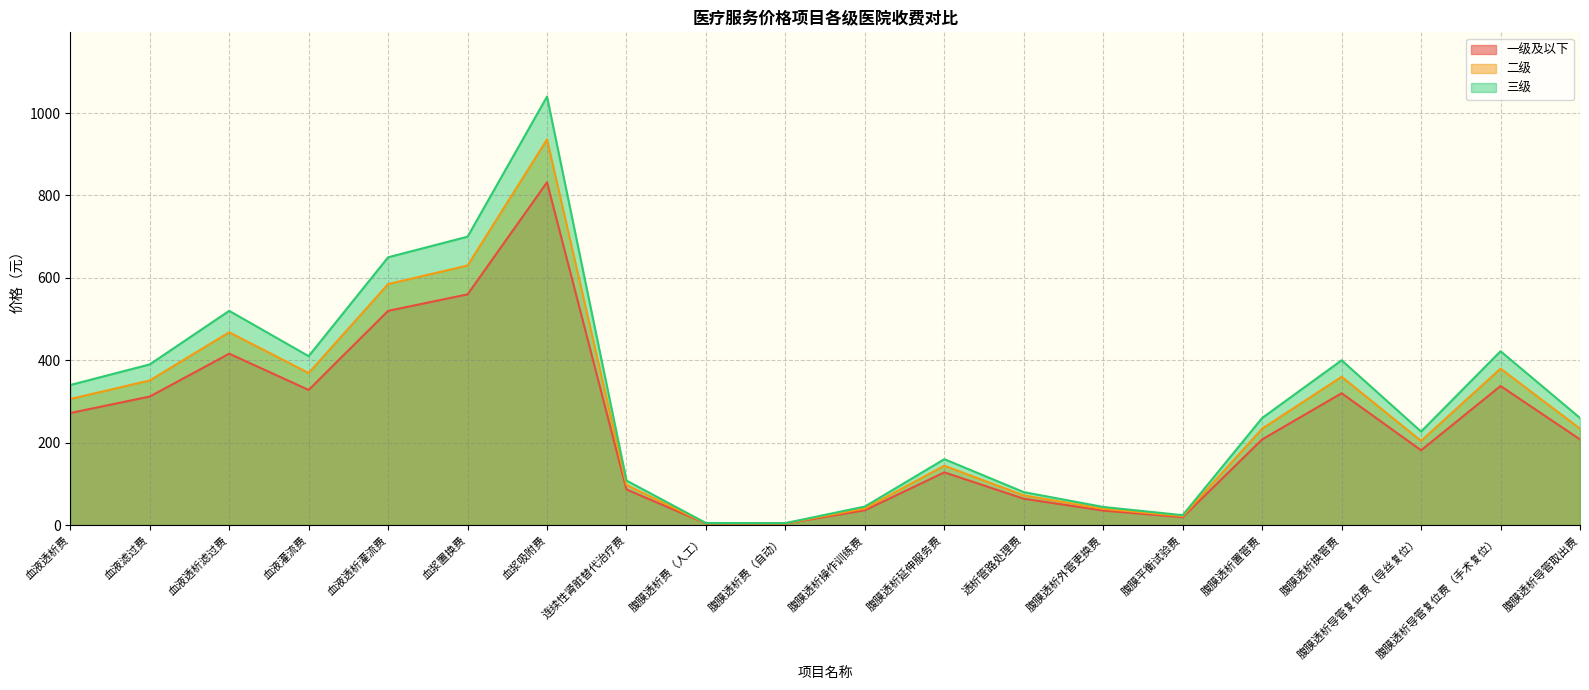

Where is the first local maximum for 一级及以下?

血液透析滤过费